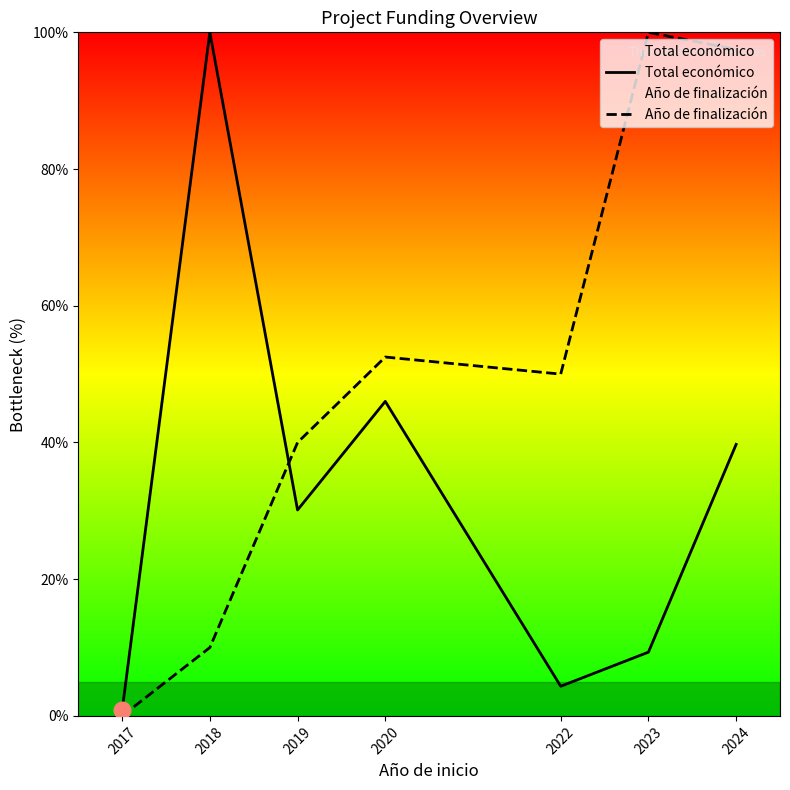

Reading left to right, what are all the values shown in this chart?

Total económico: 2017=0.8	2018=100.0	2019=30.1	2020=46.0	2022=4.3	2023=9.3	2024=39.7
Año de finalización: 2017=0.0	2018=10.0	2019=40.0	2020=52.5	2022=50.0	2023=100.0	2024=97.5